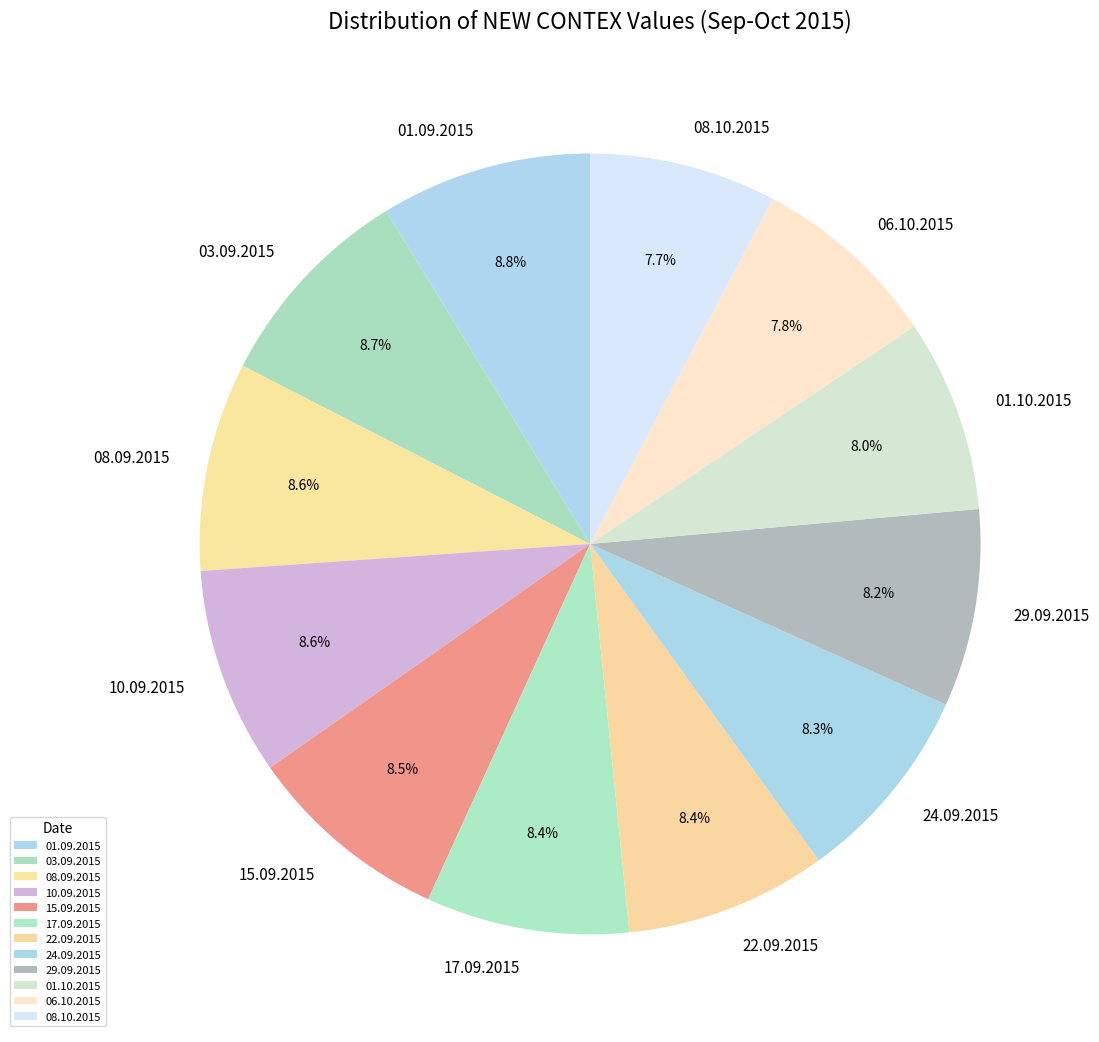

To the nearest percent, what portion does 29.09.2015 represent?

8%